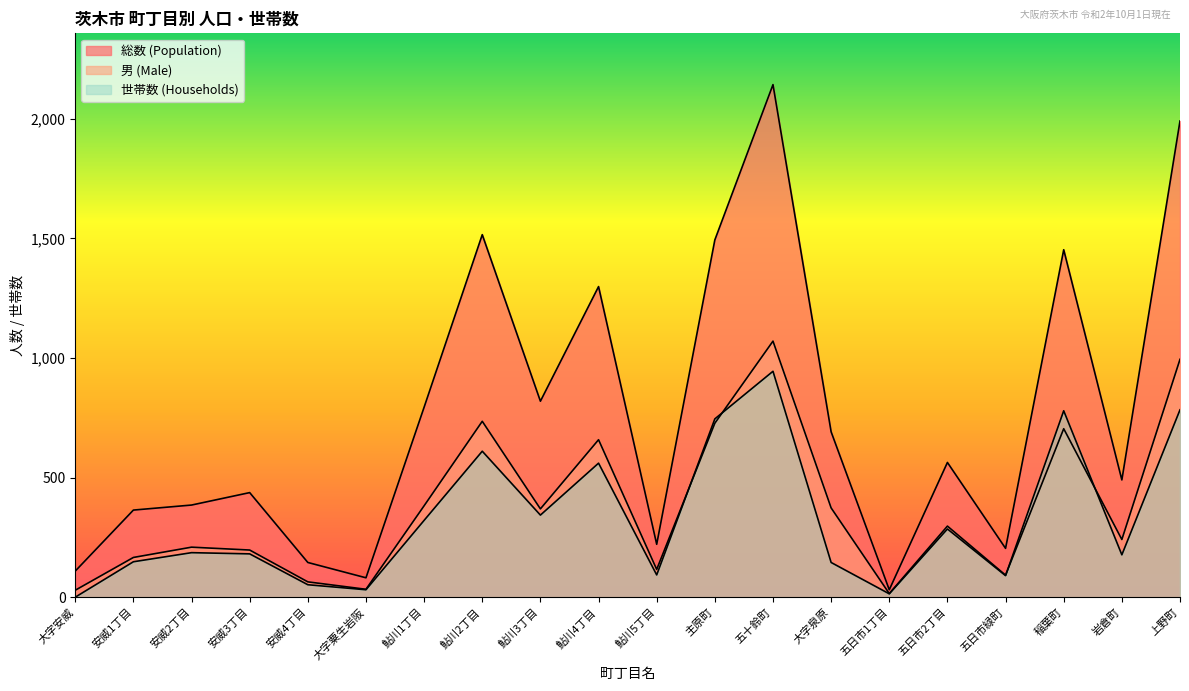

Rank the series at 鮎川5丁目 from highest to lowest value.

総数 (Population), 男 (Male), 世帯数 (Households)